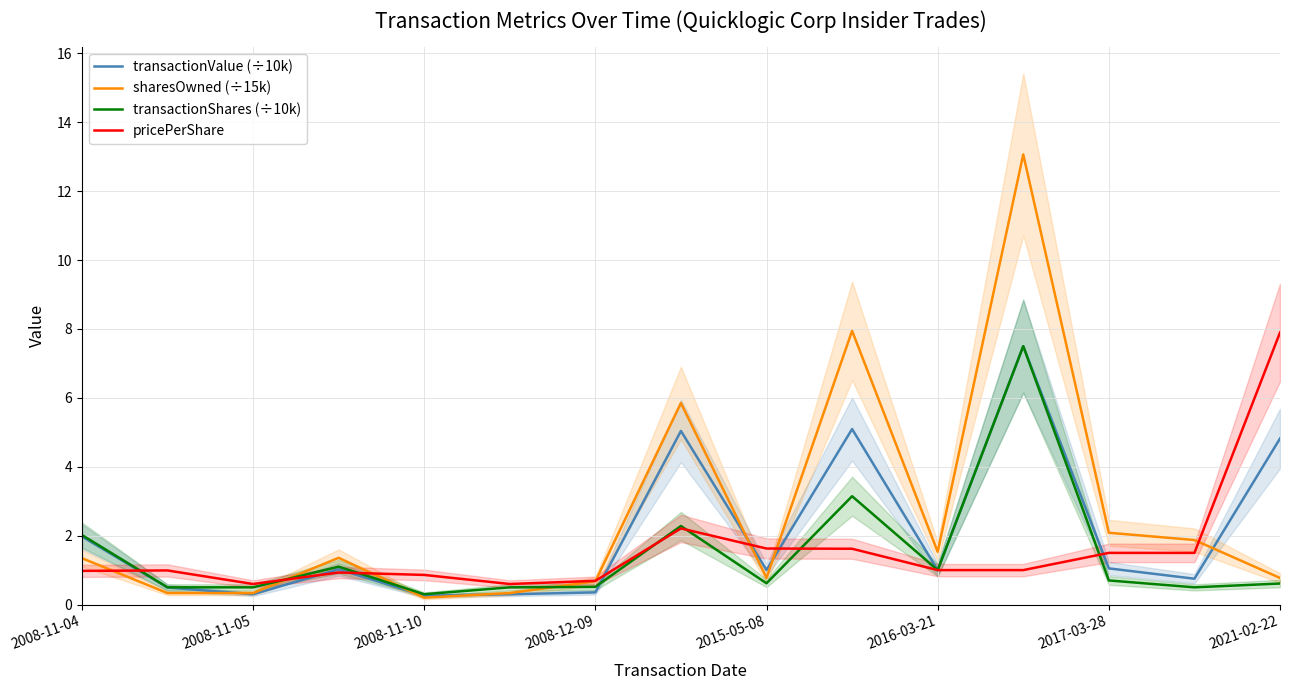

What is the maximum value shown in the chart?

13.1